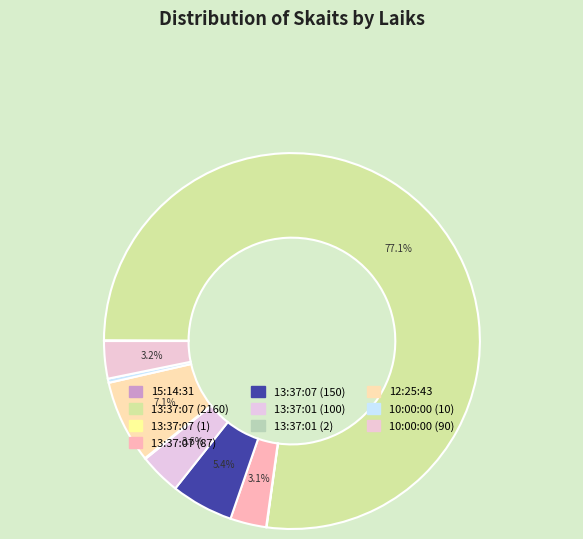

To the nearest percent, what portion does 13:37:01 (100) represent?

4%